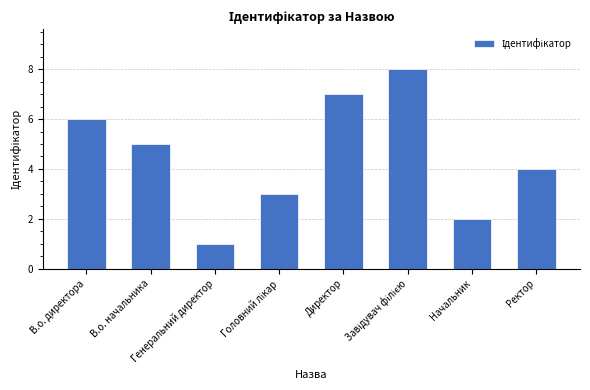

Which label corresponds to the smallest value in the chart?

Генеральний директор